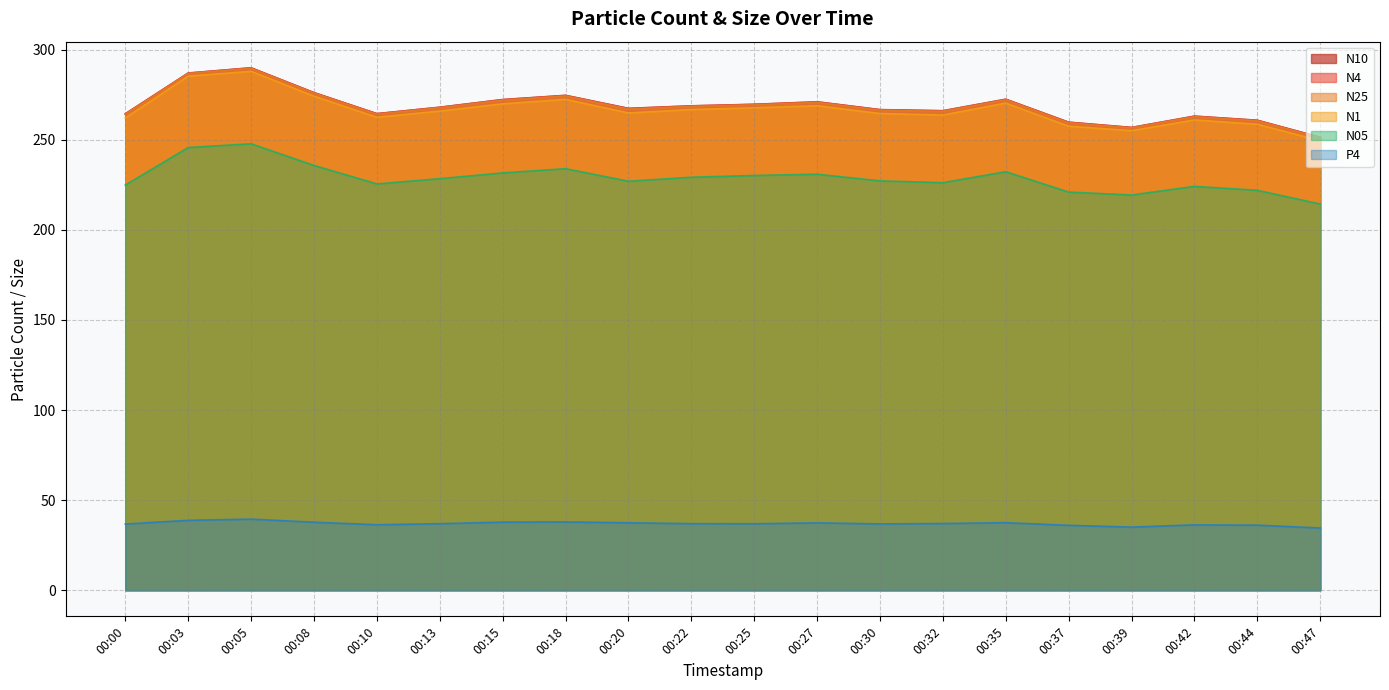

Does the chart display data point markers on the line(s)?

No